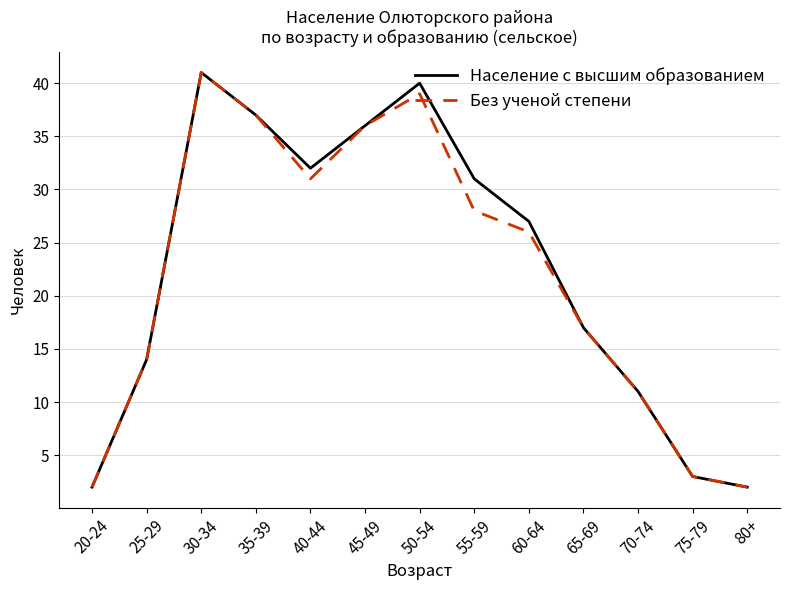

What are all the series names shown in the legend?

Население с высшим образованием, Без ученой степени